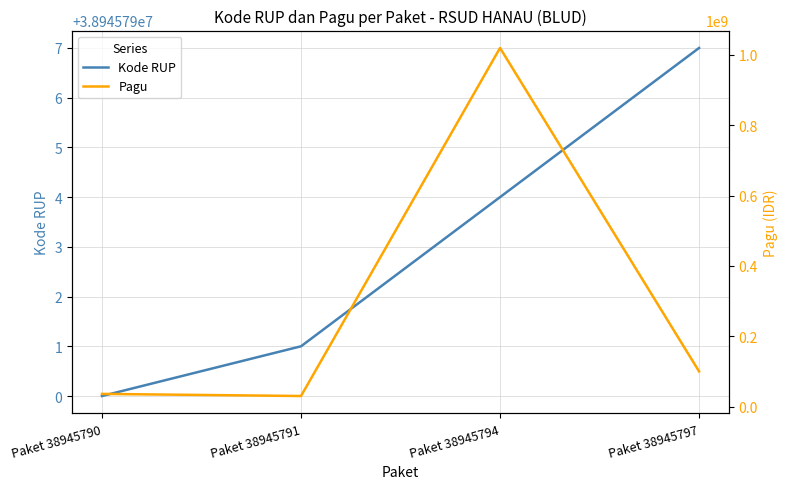

Is it true that Pagu equals 146446622 at Paket 38945797?

False